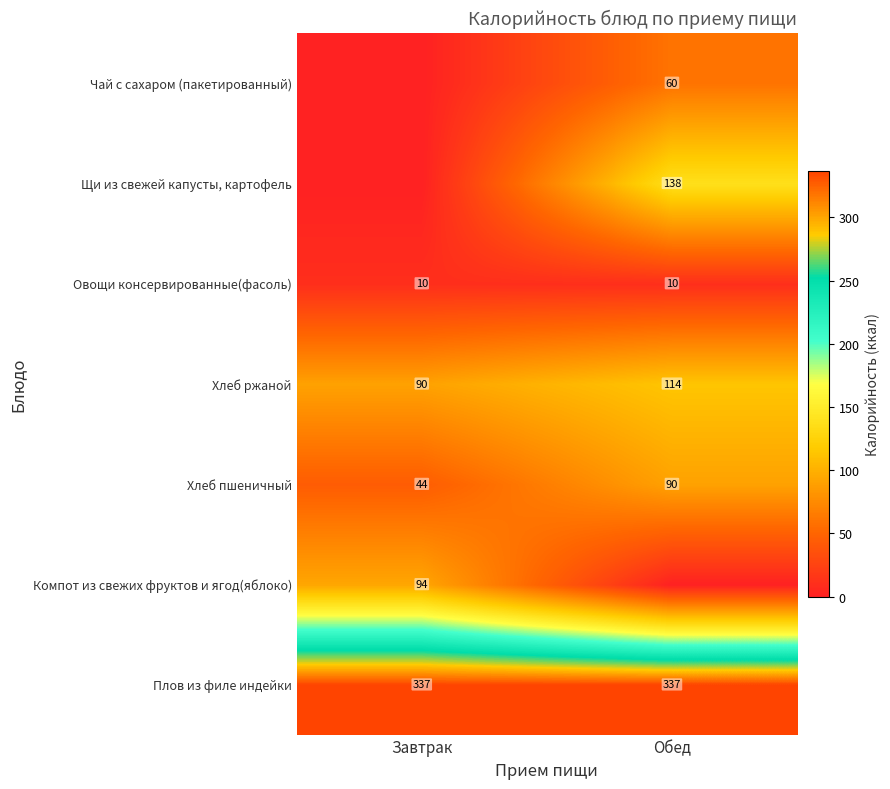

What is the difference between the maximum and minimum values in the Хлеб пшеничный series?

46